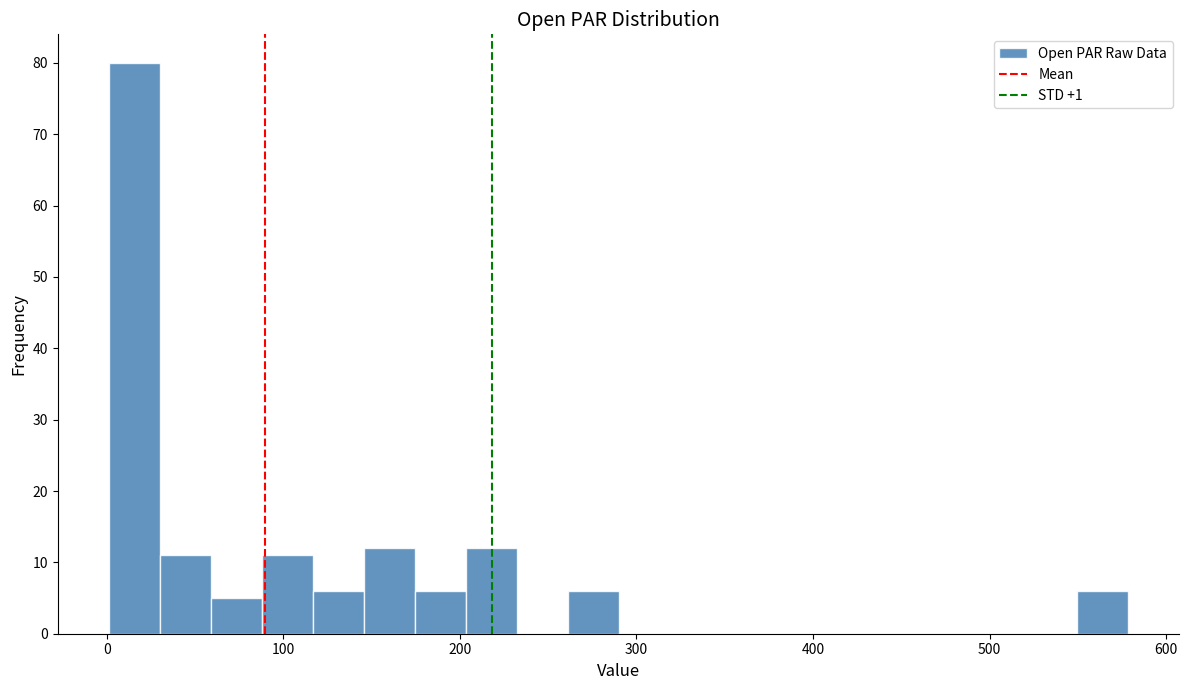

Read against the x-axis, roughly where is the centre of the tallest bar?

20